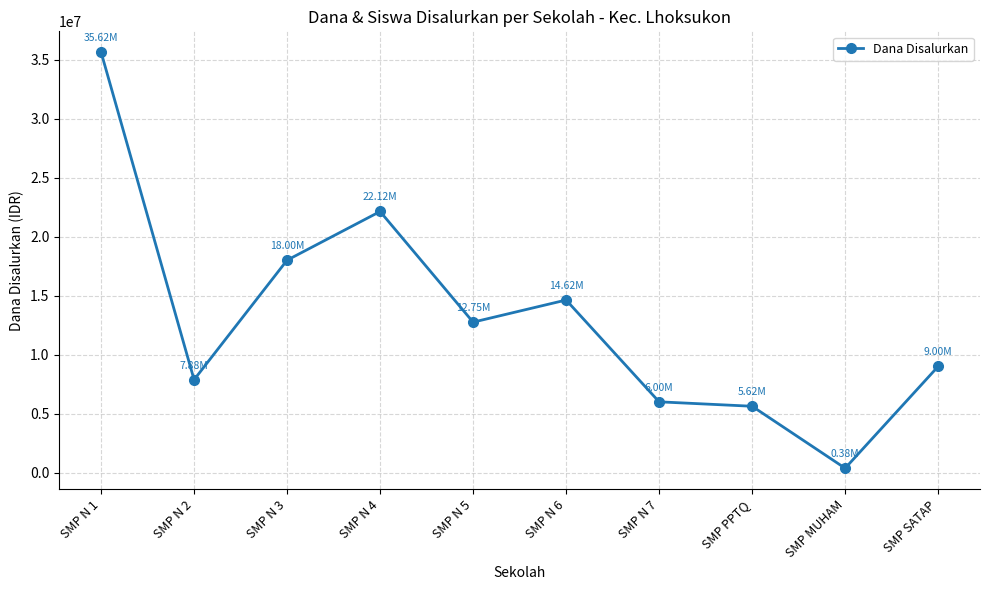

What is the value of the 9th point from the left?

375000